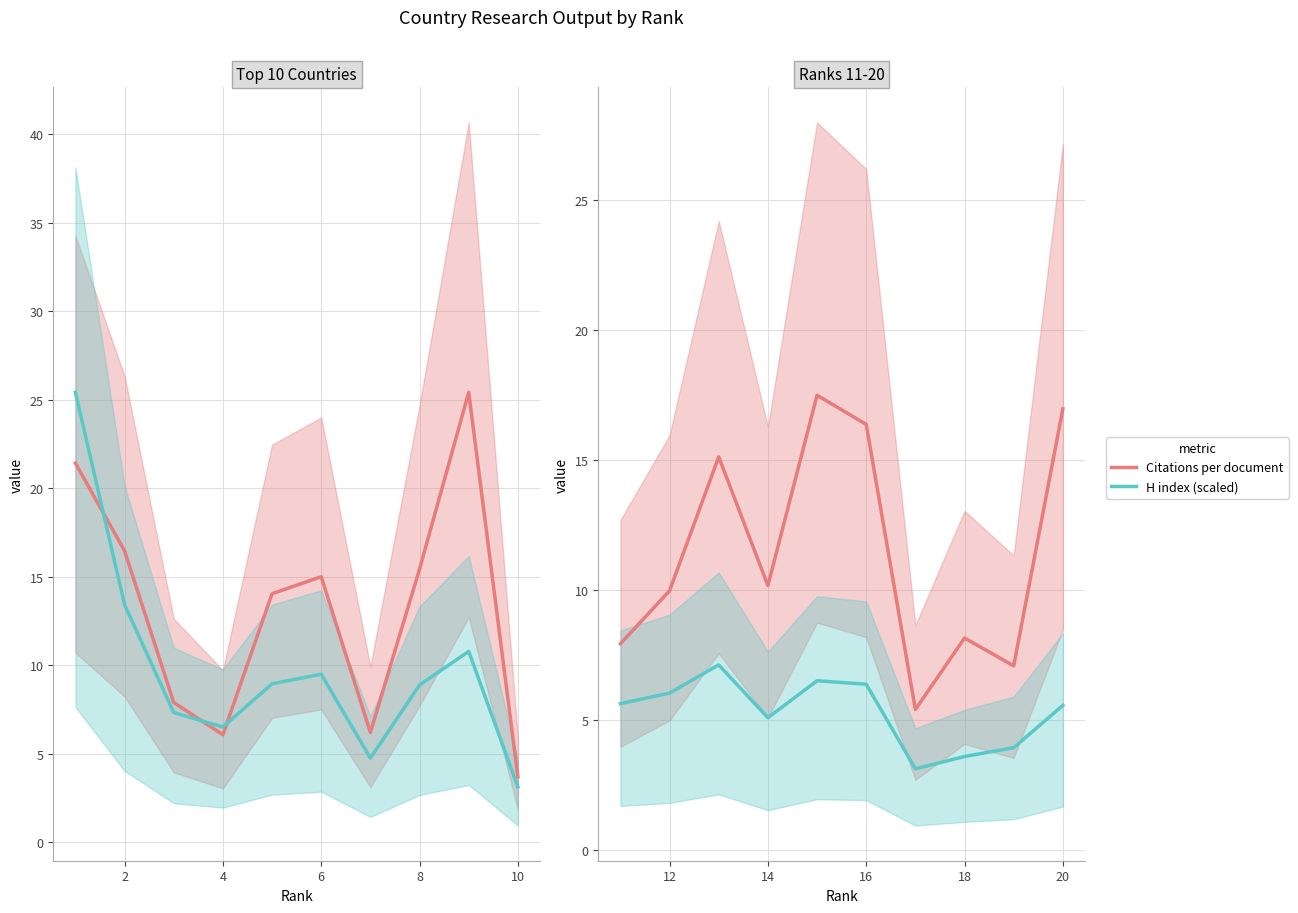

How many series are shown in this chart?

2